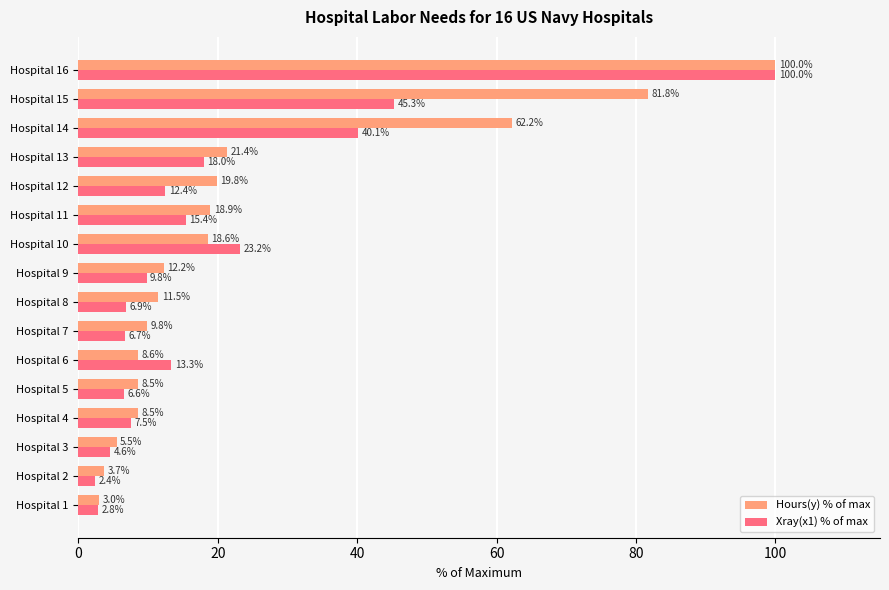

The value of Hours(y) % of max at Hospital 9 is 12.2. True or false?

True